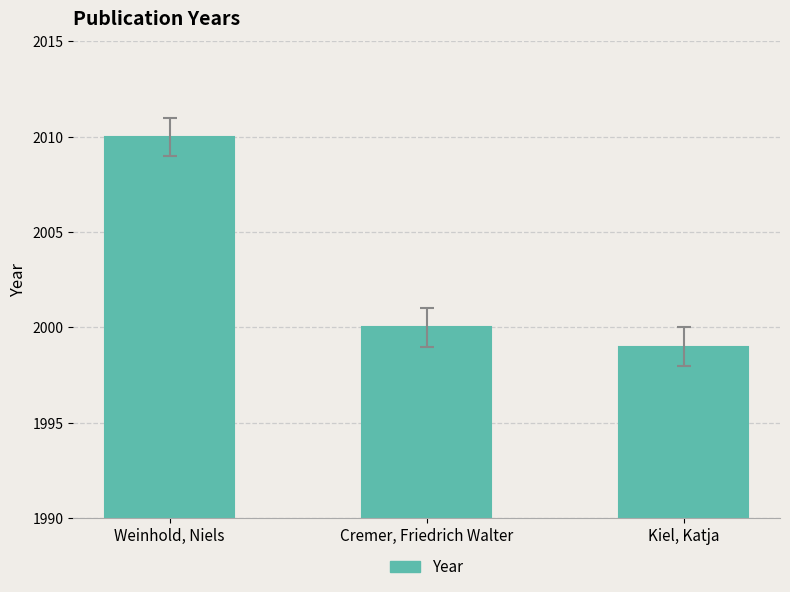

True or false: the data shows 3049 at Weinhold, Niels.

False